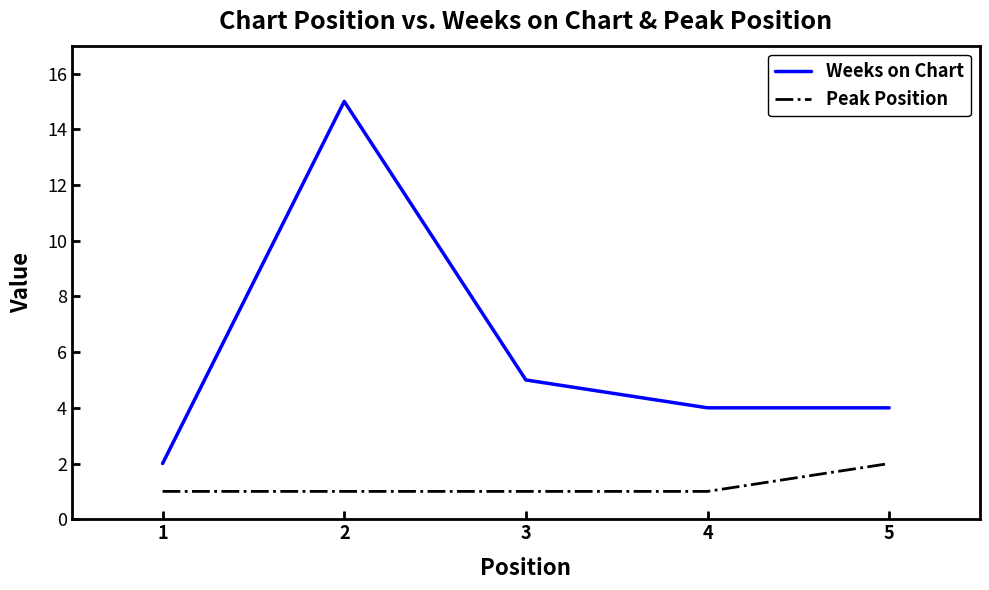

Rank the series by their maximum value, from highest to lowest.

Weeks on Chart, Peak Position